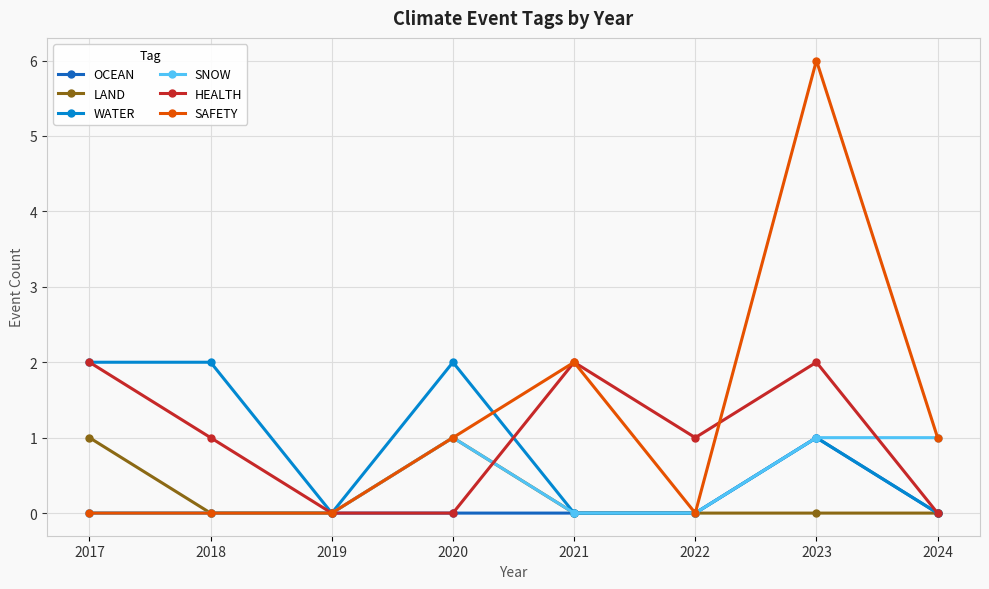

True or false: WATER and HEALTH cross at least once.

True